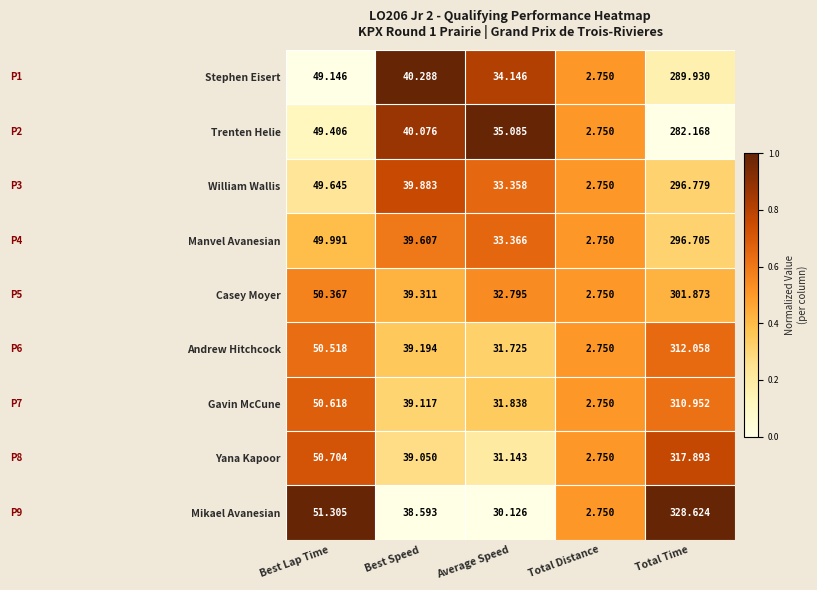

What is the spread (max minus min) of values at Best Lap Time?

2.2